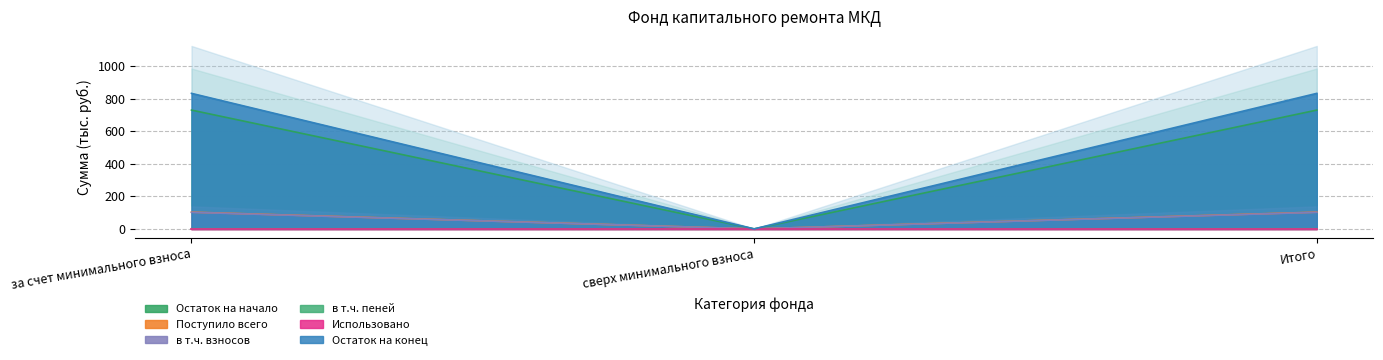

Which series has the largest range (max minus min)?

Остаток на конец